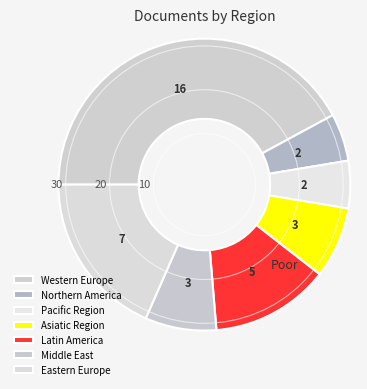

How many slices are in this pie chart?

7